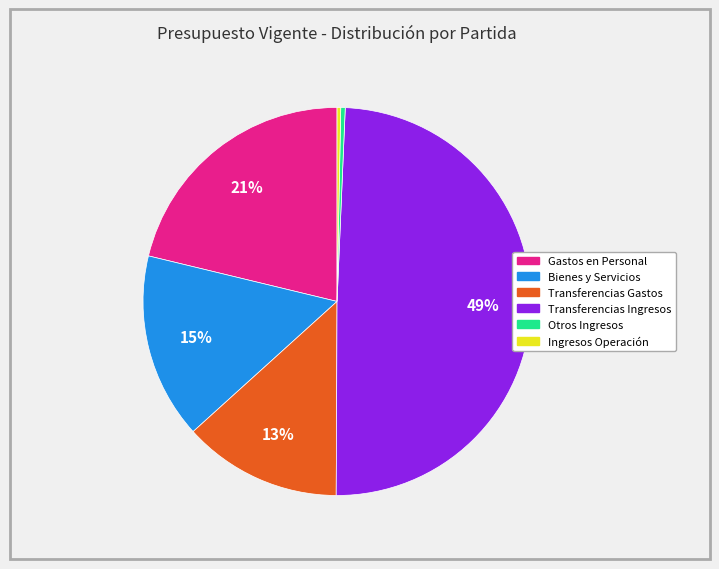

To the nearest percent, what is the average slice percentage?

17%